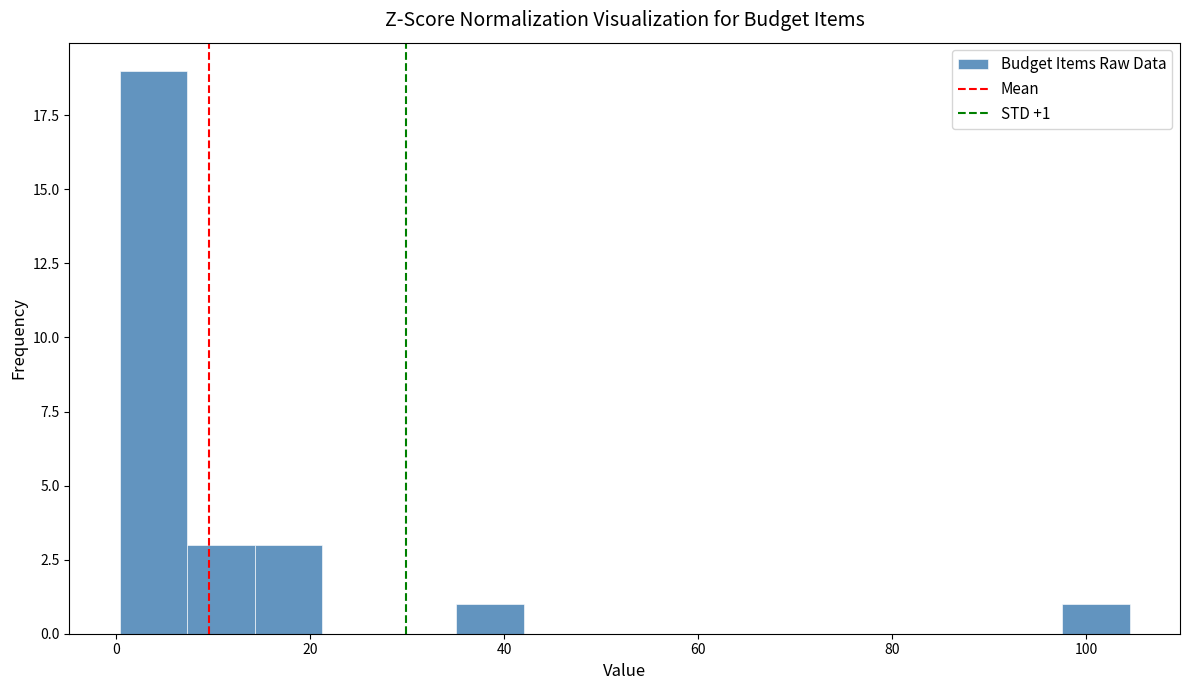

Read against the x-axis, roughly where is the centre of the tallest bar?

4